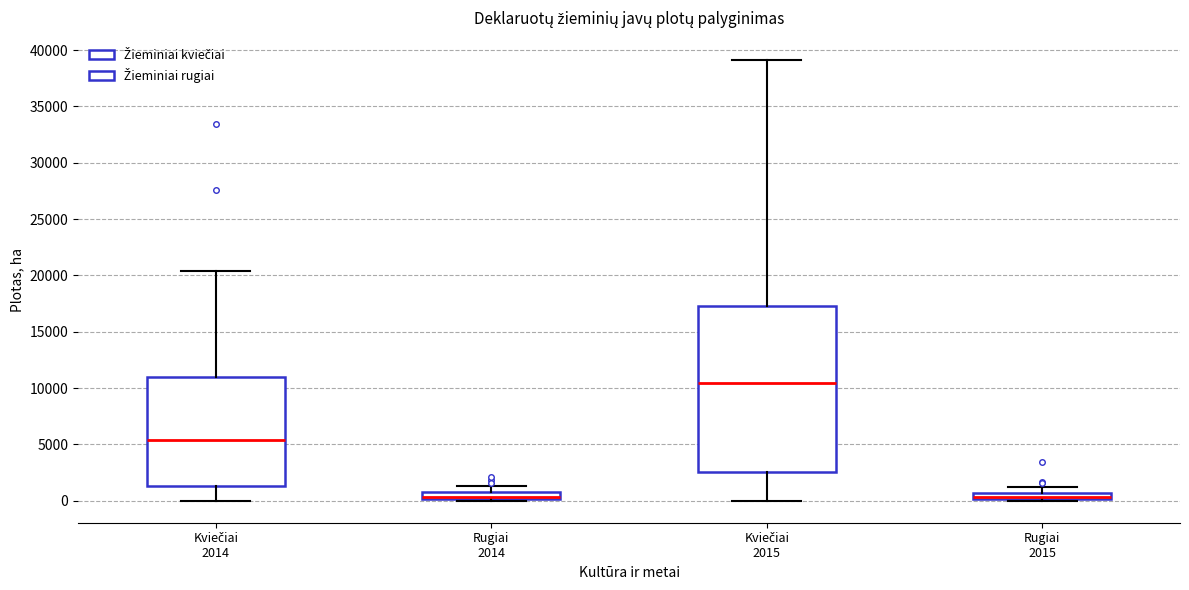

Which box is the tallest, from its lower edge to its upper edge?

Kviečiai 2015